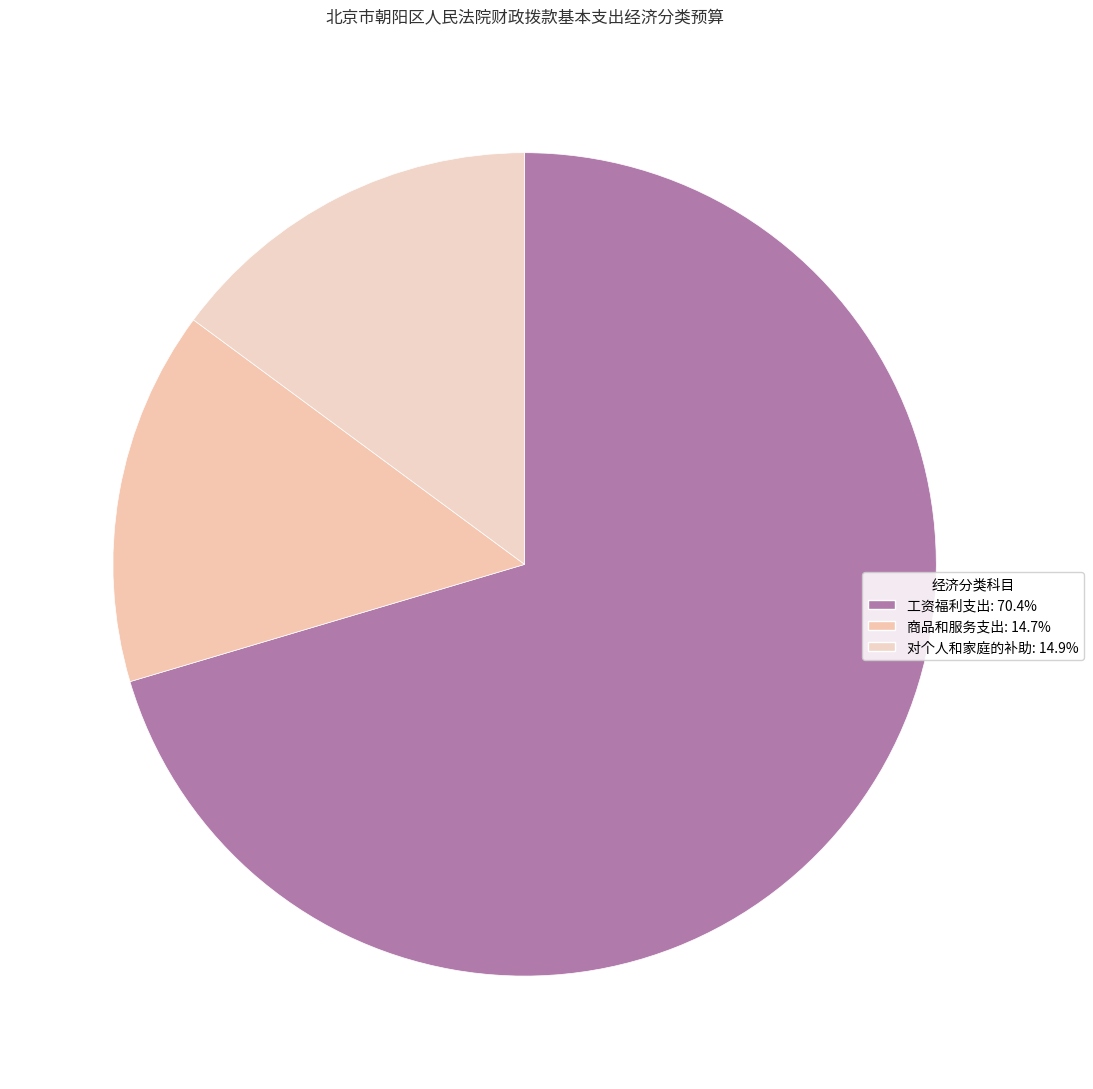

Rank the categories by value from highest to lowest.

工资福利支出, 对个人和家庭的补助, 商品和服务支出